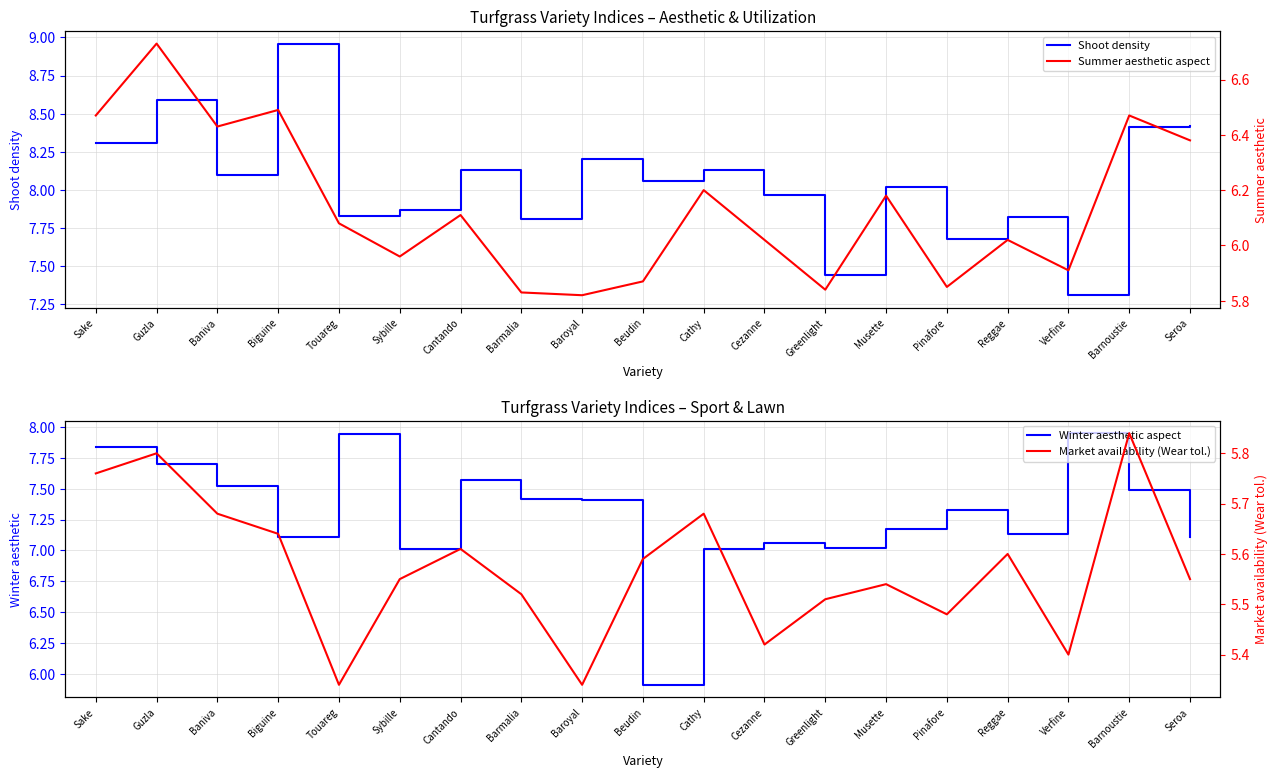

Is this an area chart (filled region under the line)?

No